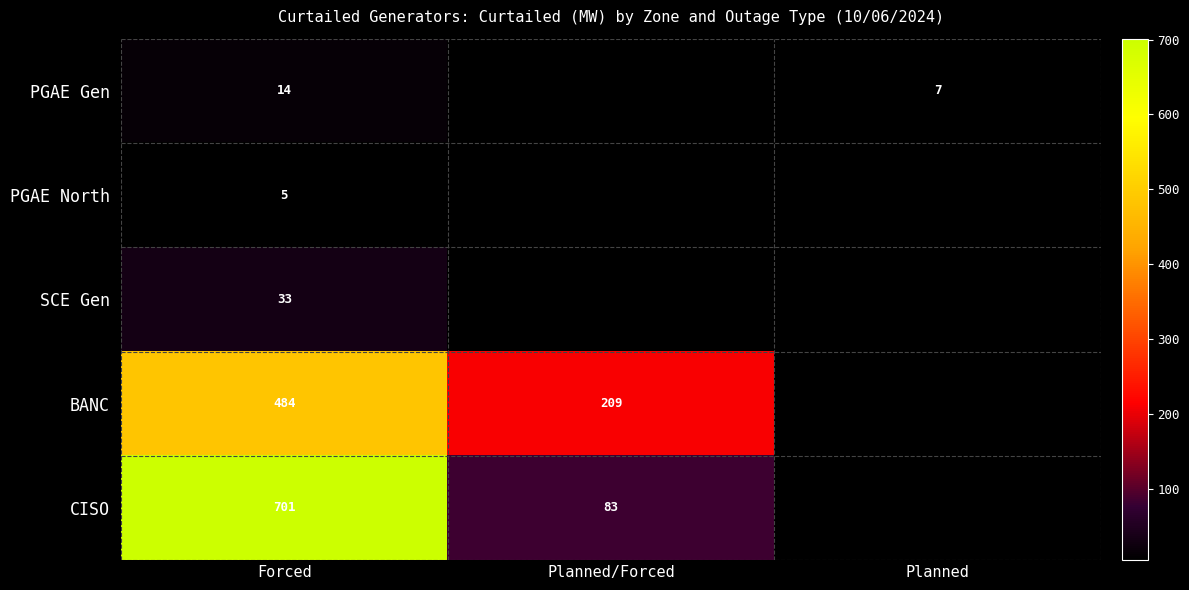

Is the value of SCE Gen at Forced greater than the value of PGAE North at Forced?

Yes